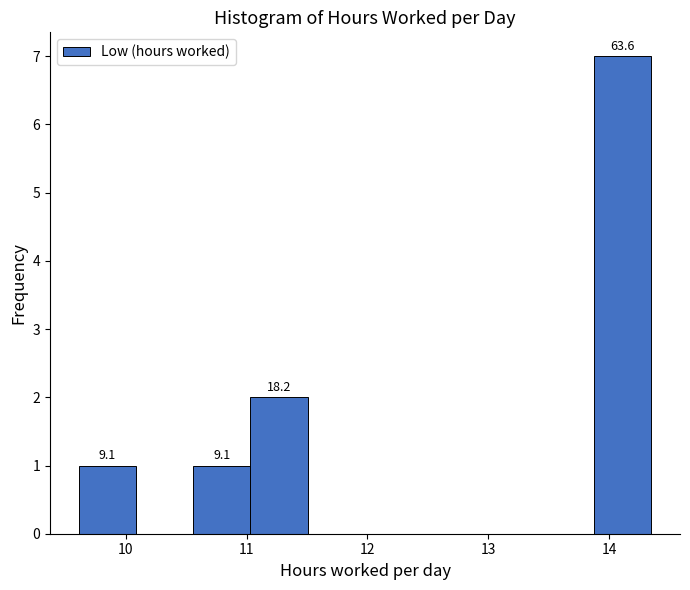

Over which range of the x-axis is the bar tallest?

13.9 to 14.4